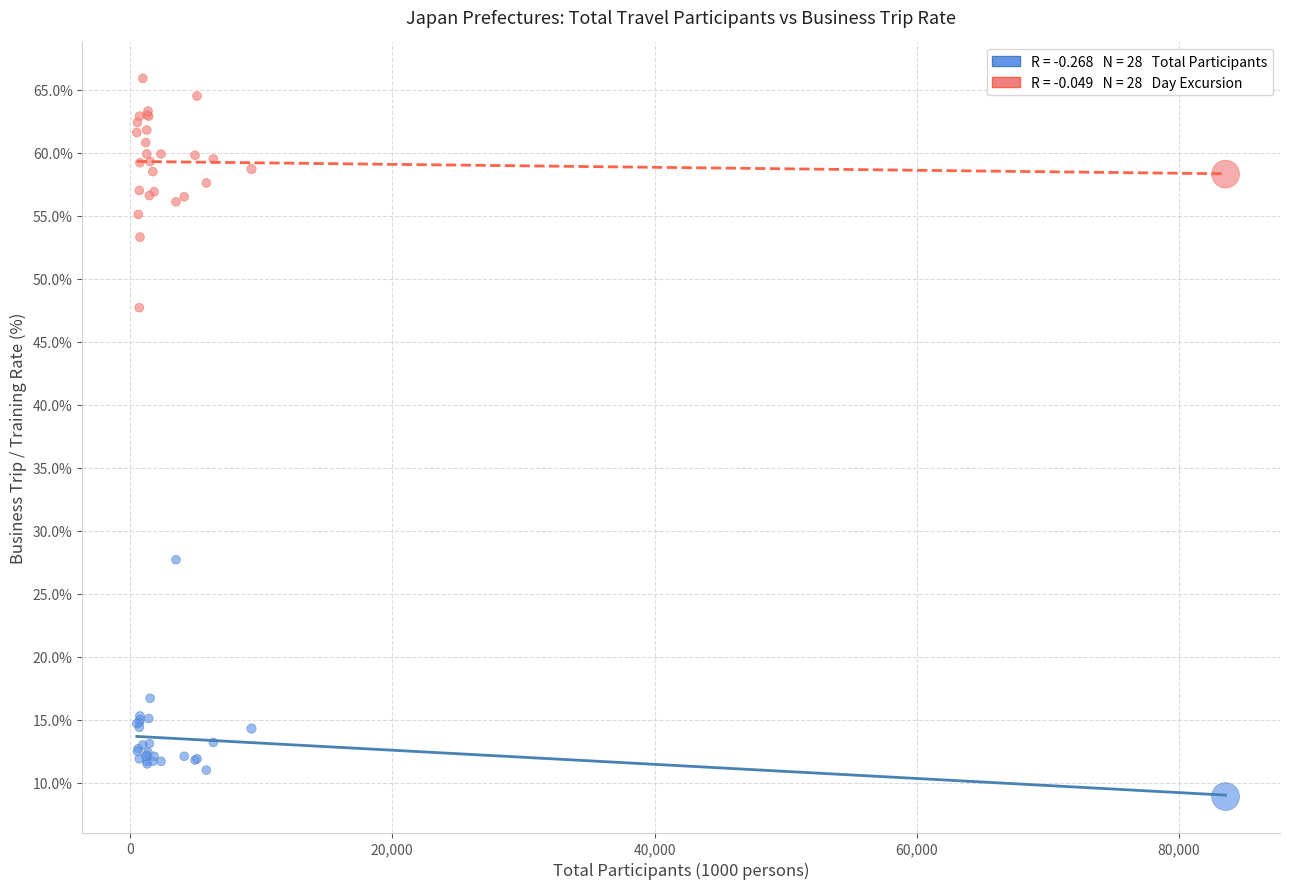

Across all series, what Y value is closest to 37?

27.7